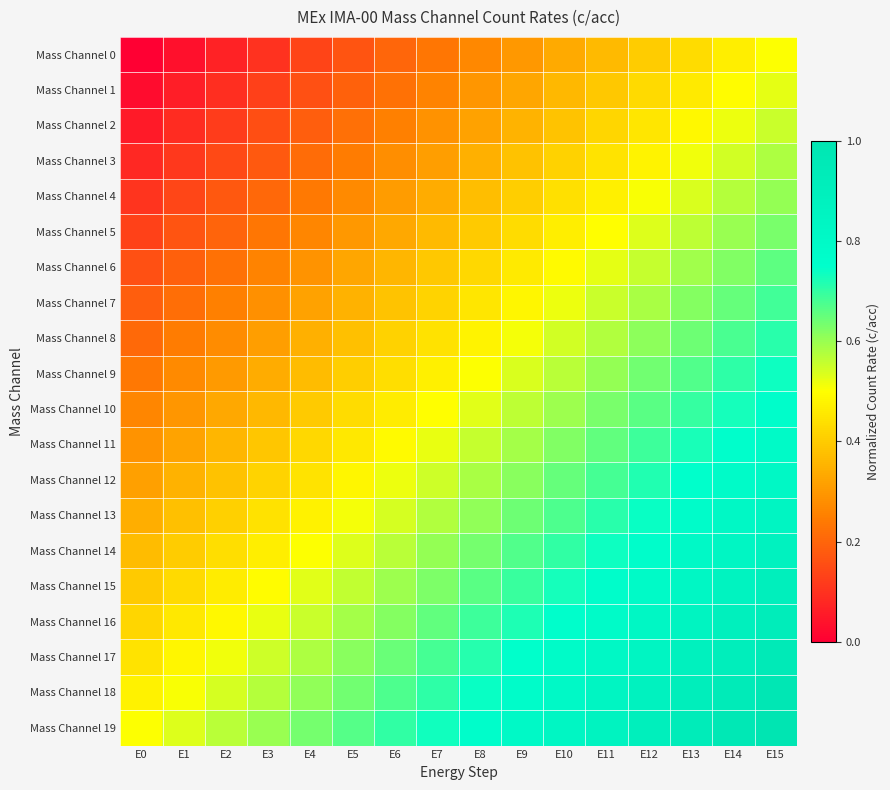

Reading left to right, extract all data points from this chart.

Mass Channel 0: E0=0.0	E1=0.0	E2=0.1	E3=0.1	E4=0.1	E5=0.2	E6=0.2	E7=0.2	E8=0.3	E9=0.3	E10=0.3	E11=0.4	E12=0.4	E13=0.4	E14=0.5	E15=0.5
Mass Channel 1: E0=0.0	E1=0.1	E2=0.1	E3=0.1	E4=0.2	E5=0.2	E6=0.2	E7=0.3	E8=0.3	E9=0.3	E10=0.4	E11=0.4	E12=0.4	E13=0.5	E14=0.5	E15=0.5
Mass Channel 2: E0=0.1	E1=0.1	E2=0.1	E3=0.2	E4=0.2	E5=0.2	E6=0.3	E7=0.3	E8=0.3	E9=0.4	E10=0.4	E11=0.4	E12=0.5	E13=0.5	E14=0.5	E15=0.6
Mass Channel 3: E0=0.1	E1=0.1	E2=0.1	E3=0.2	E4=0.2	E5=0.2	E6=0.3	E7=0.3	E8=0.3	E9=0.4	E10=0.4	E11=0.4	E12=0.5	E13=0.5	E14=0.5	E15=0.6
Mass Channel 4: E0=0.1	E1=0.1	E2=0.2	E3=0.2	E4=0.2	E5=0.3	E6=0.3	E7=0.3	E8=0.4	E9=0.4	E10=0.4	E11=0.5	E12=0.5	E13=0.5	E14=0.6	E15=0.6
Mass Channel 5: E0=0.1	E1=0.2	E2=0.2	E3=0.2	E4=0.3	E5=0.3	E6=0.3	E7=0.4	E8=0.4	E9=0.4	E10=0.5	E11=0.5	E12=0.5	E13=0.6	E14=0.6	E15=0.6
Mass Channel 6: E0=0.2	E1=0.2	E2=0.2	E3=0.3	E4=0.3	E5=0.3	E6=0.4	E7=0.4	E8=0.4	E9=0.5	E10=0.5	E11=0.5	E12=0.6	E13=0.6	E14=0.6	E15=0.7
Mass Channel 7: E0=0.2	E1=0.2	E2=0.3	E3=0.3	E4=0.3	E5=0.4	E6=0.4	E7=0.4	E8=0.5	E9=0.5	E10=0.5	E11=0.6	E12=0.6	E13=0.6	E14=0.7	E15=0.7
Mass Channel 8: E0=0.2	E1=0.2	E2=0.3	E3=0.3	E4=0.3	E5=0.4	E6=0.4	E7=0.4	E8=0.5	E9=0.5	E10=0.5	E11=0.6	E12=0.6	E13=0.6	E14=0.7	E15=0.7
Mass Channel 9: E0=0.2	E1=0.3	E2=0.3	E3=0.3	E4=0.4	E5=0.4	E6=0.4	E7=0.5	E8=0.5	E9=0.5	E10=0.6	E11=0.6	E12=0.6	E13=0.7	E14=0.7	E15=0.7
Mass Channel 10: E0=0.3	E1=0.3	E2=0.3	E3=0.4	E4=0.4	E5=0.4	E6=0.5	E7=0.5	E8=0.5	E9=0.6	E10=0.6	E11=0.6	E12=0.7	E13=0.7	E14=0.7	E15=0.8
Mass Channel 11: E0=0.3	E1=0.3	E2=0.4	E3=0.4	E4=0.4	E5=0.5	E6=0.5	E7=0.5	E8=0.6	E9=0.6	E10=0.6	E11=0.7	E12=0.7	E13=0.7	E14=0.8	E15=0.8
Mass Channel 12: E0=0.3	E1=0.3	E2=0.4	E3=0.4	E4=0.4	E5=0.5	E6=0.5	E7=0.5	E8=0.6	E9=0.6	E10=0.6	E11=0.7	E12=0.7	E13=0.7	E14=0.8	E15=0.8
Mass Channel 13: E0=0.3	E1=0.4	E2=0.4	E3=0.4	E4=0.5	E5=0.5	E6=0.5	E7=0.6	E8=0.6	E9=0.6	E10=0.7	E11=0.7	E12=0.7	E13=0.8	E14=0.8	E15=0.8
Mass Channel 14: E0=0.4	E1=0.4	E2=0.4	E3=0.5	E4=0.5	E5=0.5	E6=0.6	E7=0.6	E8=0.6	E9=0.7	E10=0.7	E11=0.7	E12=0.8	E13=0.8	E14=0.8	E15=0.9
Mass Channel 15: E0=0.4	E1=0.4	E2=0.5	E3=0.5	E4=0.5	E5=0.6	E6=0.6	E7=0.6	E8=0.7	E9=0.7	E10=0.7	E11=0.8	E12=0.8	E13=0.8	E14=0.9	E15=0.9
Mass Channel 16: E0=0.4	E1=0.5	E2=0.5	E3=0.5	E4=0.6	E5=0.6	E6=0.6	E7=0.7	E8=0.7	E9=0.7	E10=0.8	E11=0.8	E12=0.8	E13=0.9	E14=0.9	E15=0.9
Mass Channel 17: E0=0.4	E1=0.5	E2=0.5	E3=0.5	E4=0.6	E5=0.6	E6=0.6	E7=0.7	E8=0.7	E9=0.7	E10=0.8	E11=0.8	E12=0.8	E13=0.9	E14=0.9	E15=0.9
Mass Channel 18: E0=0.5	E1=0.5	E2=0.5	E3=0.6	E4=0.6	E5=0.6	E6=0.7	E7=0.7	E8=0.7	E9=0.8	E10=0.8	E11=0.8	E12=0.9	E13=0.9	E14=0.9	E15=1.0
Mass Channel 19: E0=0.5	E1=0.5	E2=0.6	E3=0.6	E4=0.6	E5=0.7	E6=0.7	E7=0.7	E8=0.8	E9=0.8	E10=0.8	E11=0.9	E12=0.9	E13=0.9	E14=1.0	E15=1.0